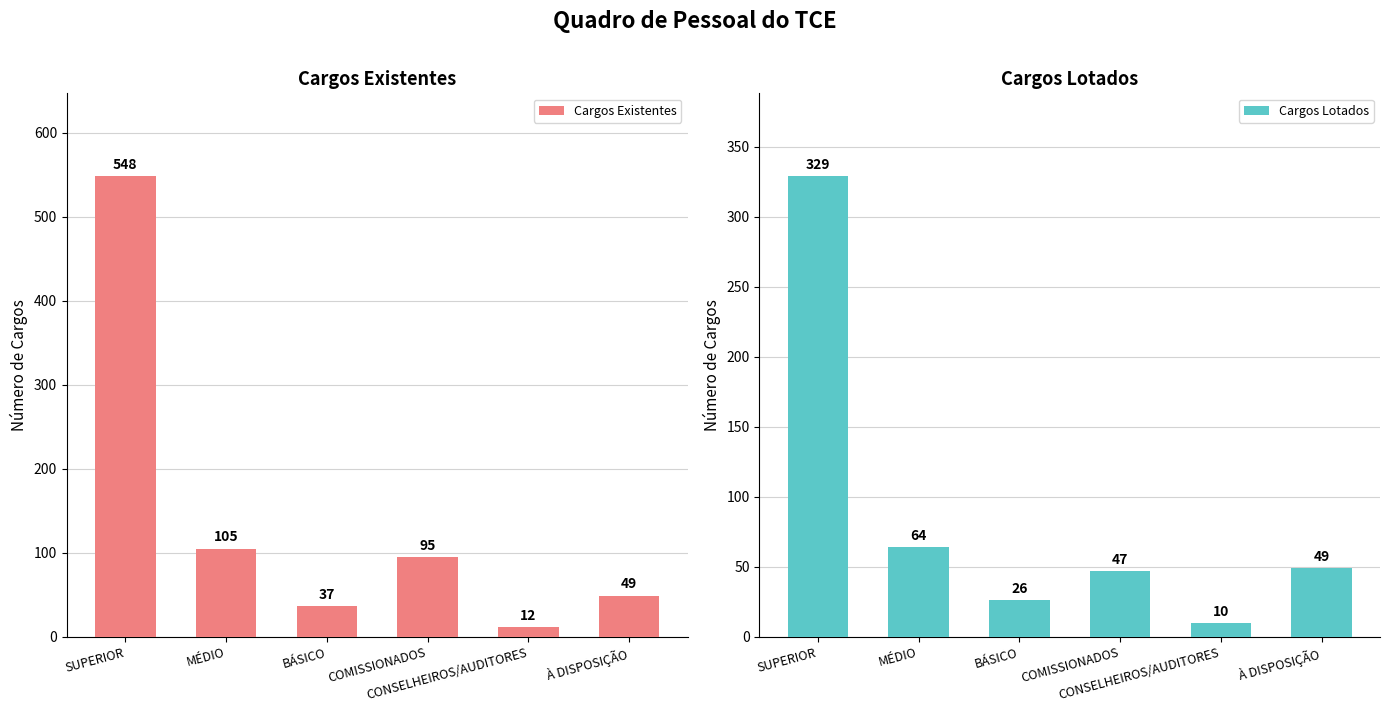

Rank the series by their average value, from highest to lowest.

Cargos Existentes, Cargos Lotados